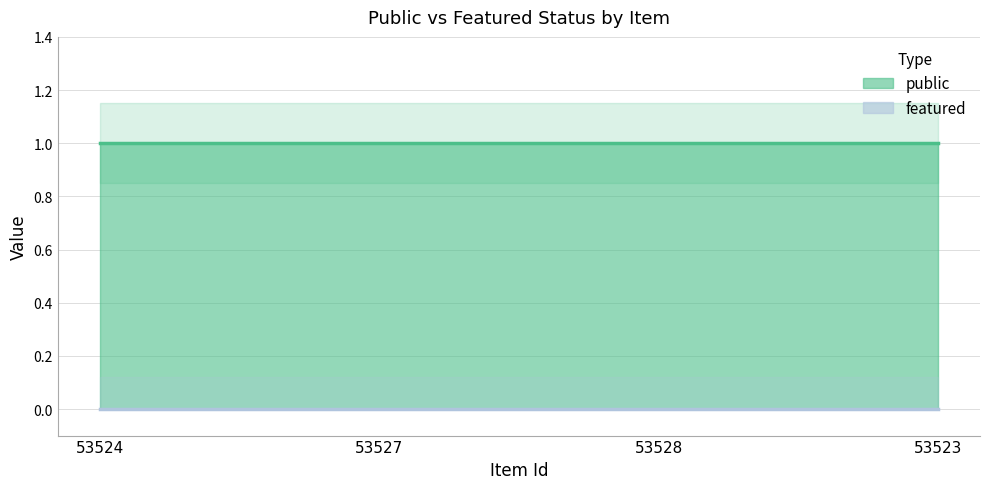

Count the number of data series in this chart.

2